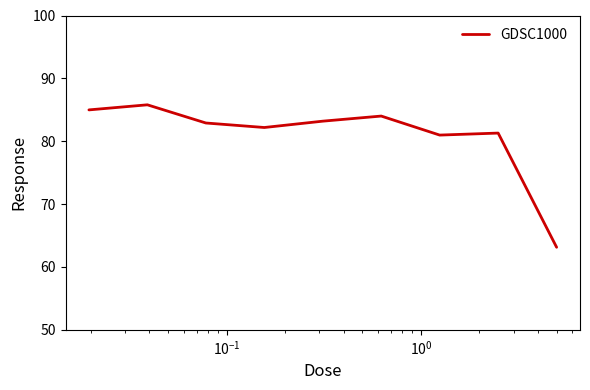

What is the difference between the maximum and minimum values?

22.7